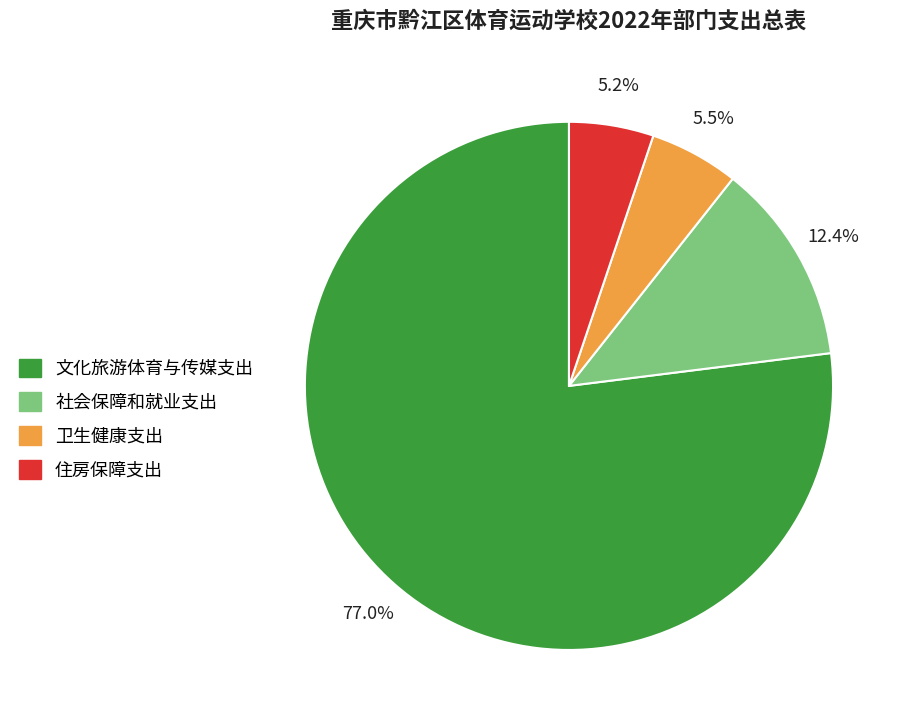

Is it true that 文化旅游体育与传媒支出 is 91% of the pie?

False